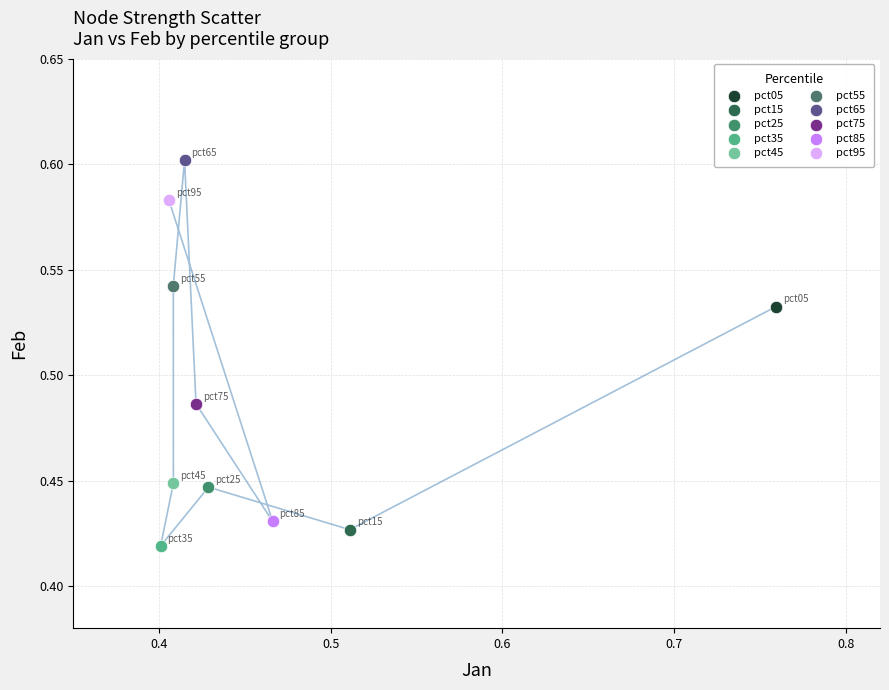

What are all the series names shown in the legend?

pct05, pct15, pct25, pct35, pct45, pct55, pct65, pct75, pct85, pct95